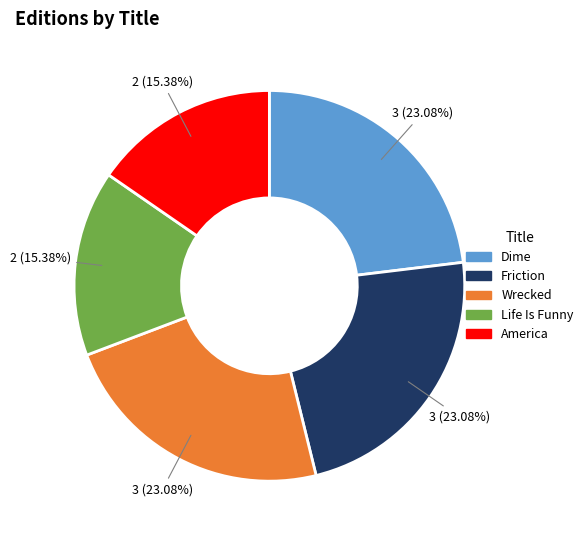

What is the ratio of the value at Friction to the value at Wrecked?

1.0